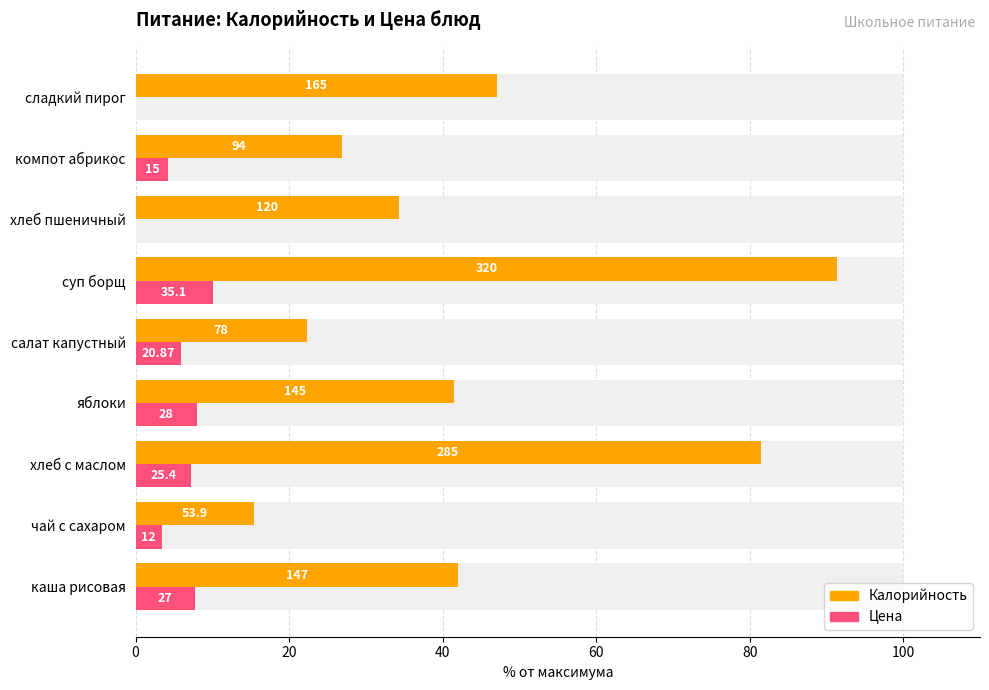

Does the chart contain stacked bars?

No